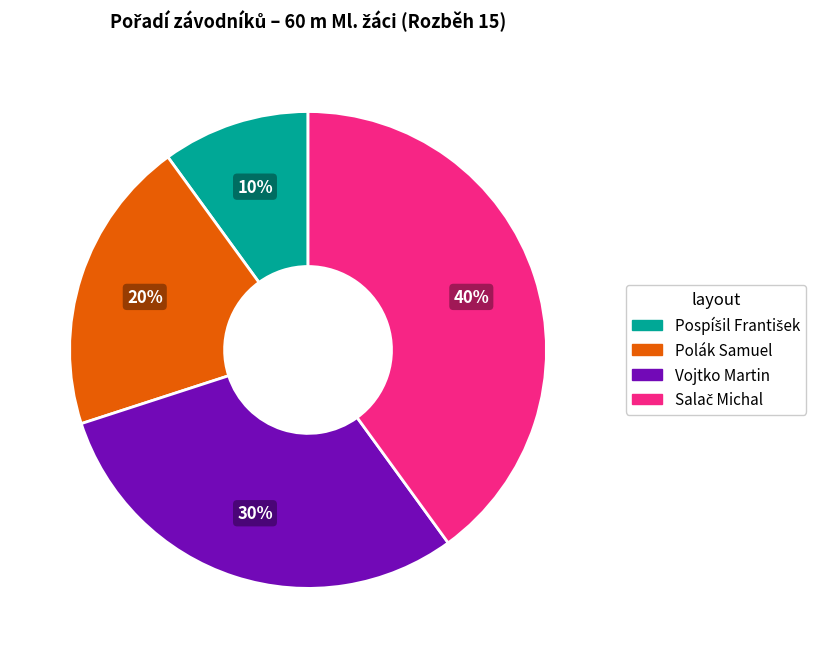

The Vojtko Martin slice represents 30% of the pie. True or false?

True